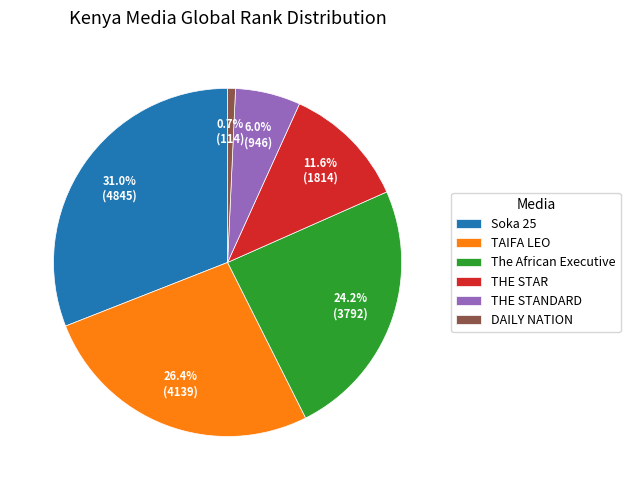

Rank the categories by value from lowest to highest.

DAILY NATION, THE STANDARD, THE STAR, The African Executive, TAIFA LEO, Soka 25